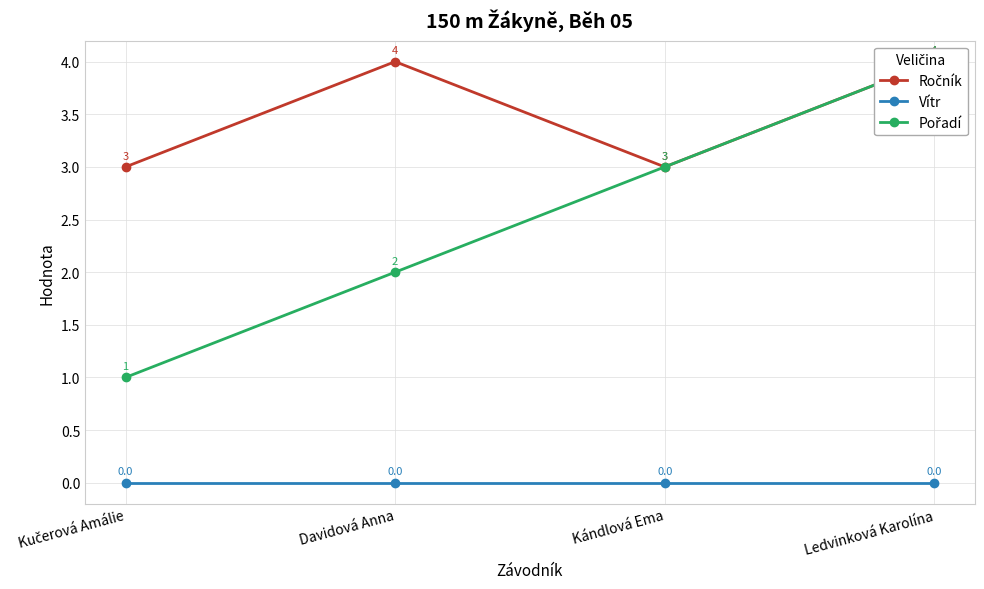

Rank the series by their average value, from highest to lowest.

Ročník, Pořadí, Vítr